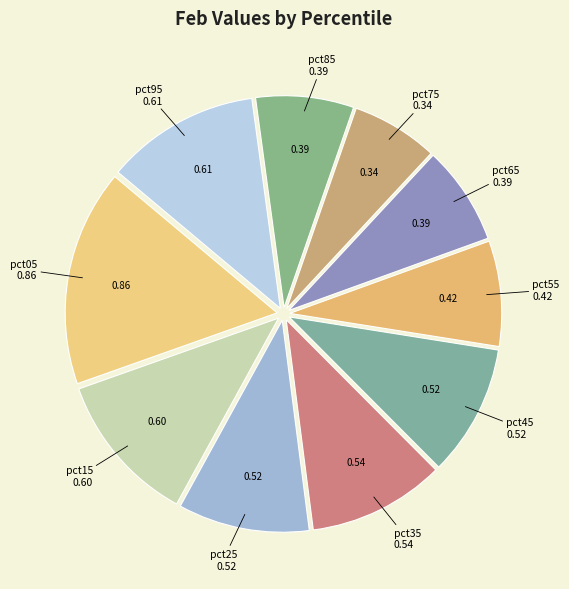

Rank the categories by value from lowest to highest.

pct75, pct85, pct65, pct55, pct25, pct45, pct35, pct15, pct95, pct05